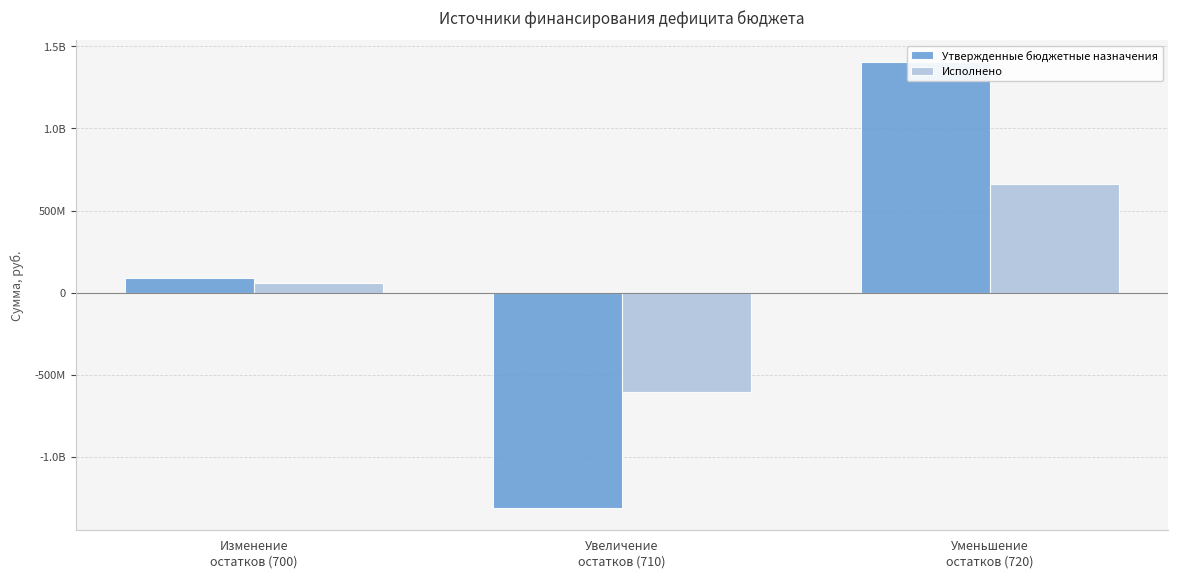

Where is Утвержденные бюджетные назначения nearest to the value 45862205?

Изменение
остатков (700)